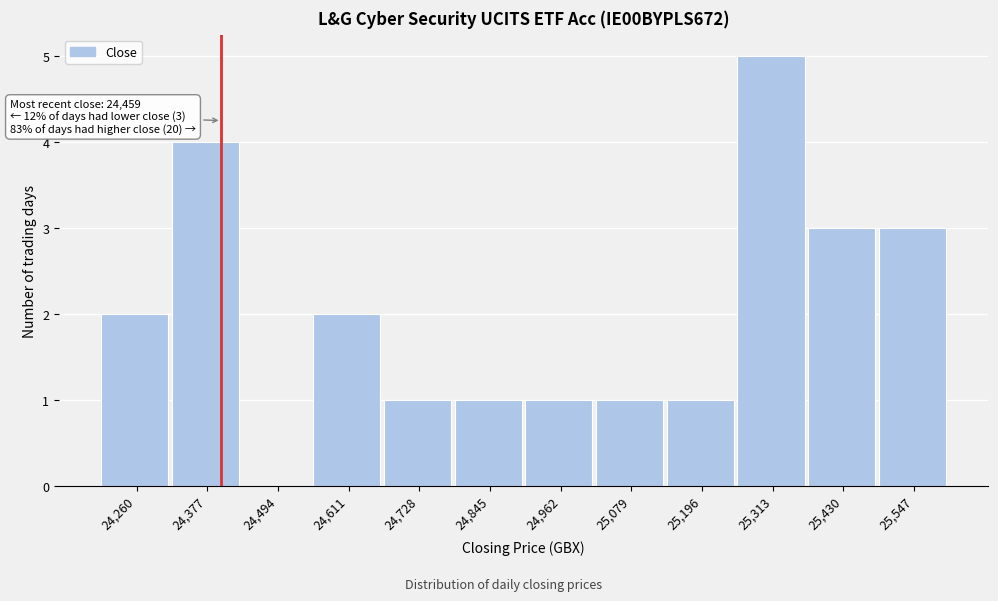

Reading left to right, transcribe all the data shown in this chart.

24,260=2	24,377=4	24,494=0	24,611=2	24,728=1	24,845=1	24,962=1	25,079=1	25,196=1	25,313=5	25,430=3	25,547=3